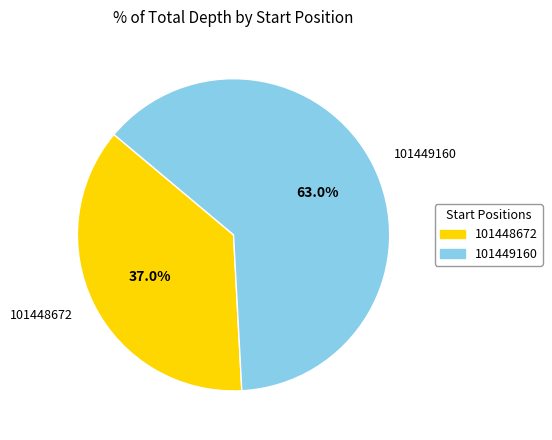

Does 101449160 represent more than half of the total?

Yes